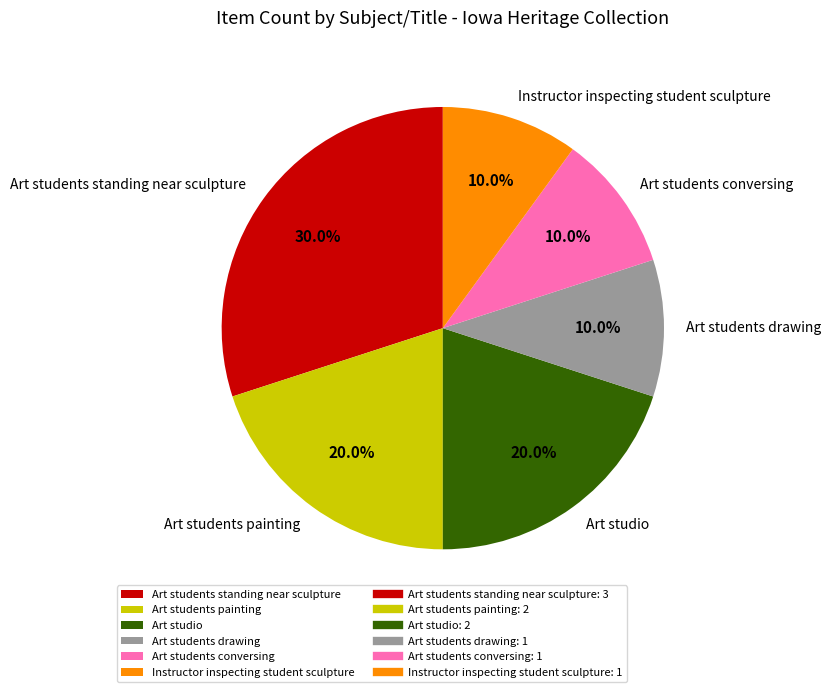

What is the total percentage of Art students painting and Art students drawing?

30.0%